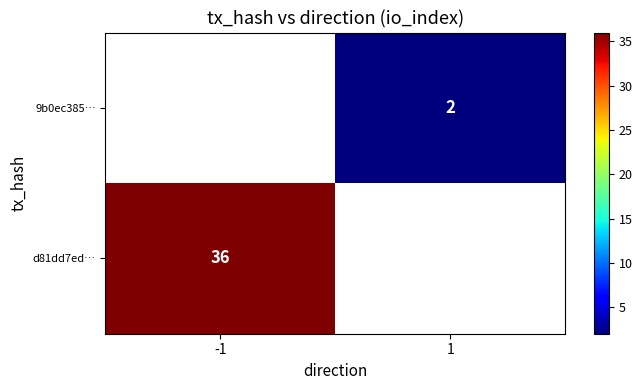

The value of d81dd7ed… at -1 is 36. True or false?

True